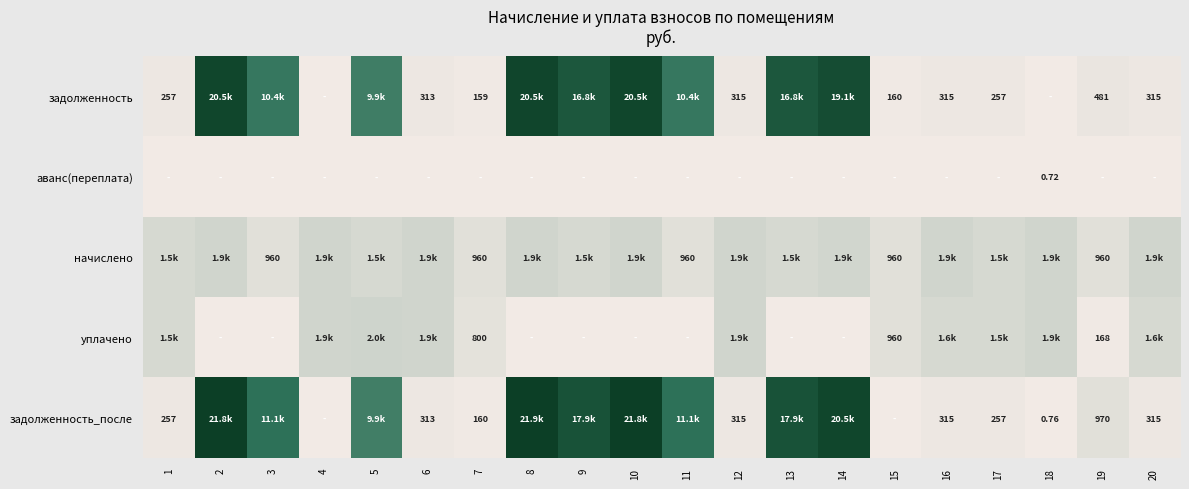

The value of уплачено at 1 is 538.0. True or false?

False